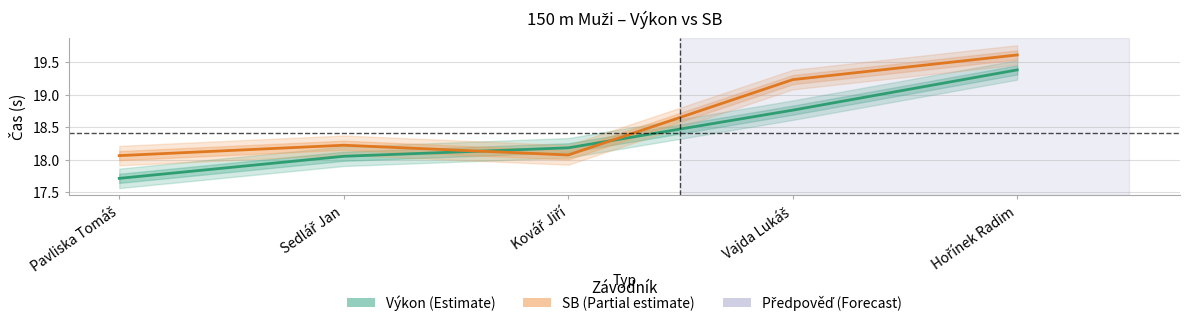

At which category is the sum across all series the highest?

Hořínek Radim